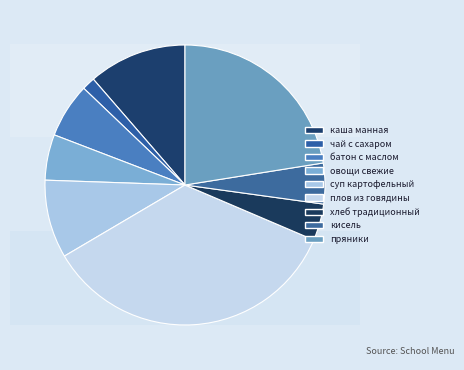

How many slices are in this pie chart?

9